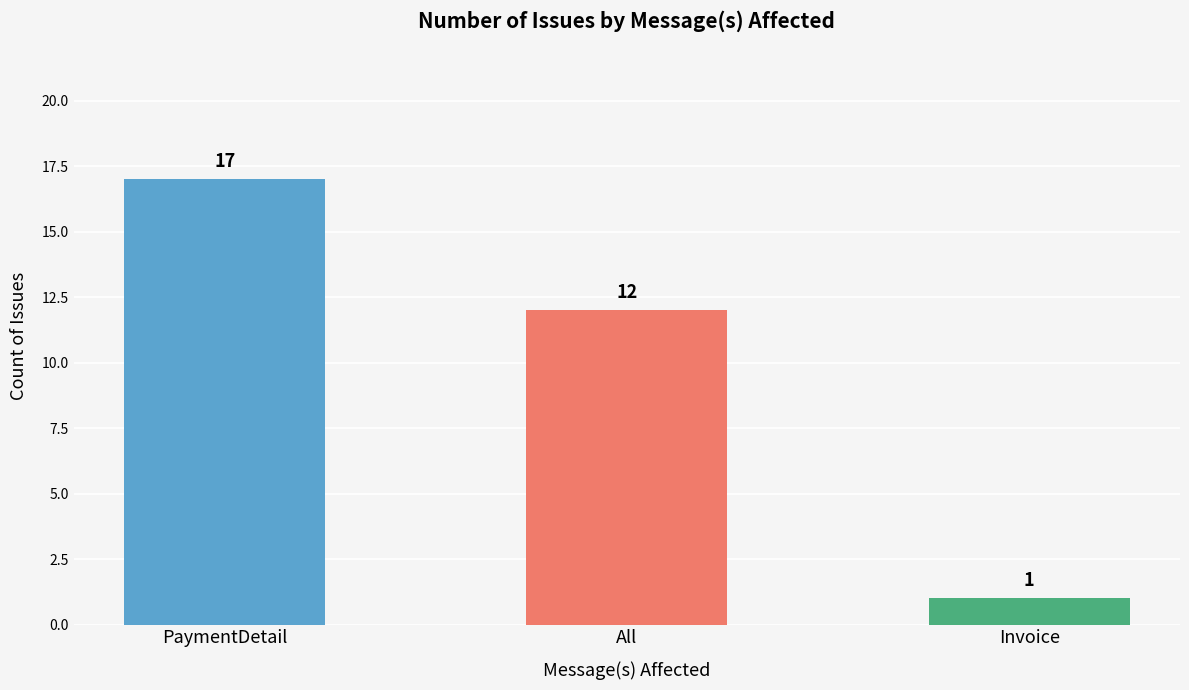

Does the chart contain stacked bars?

No